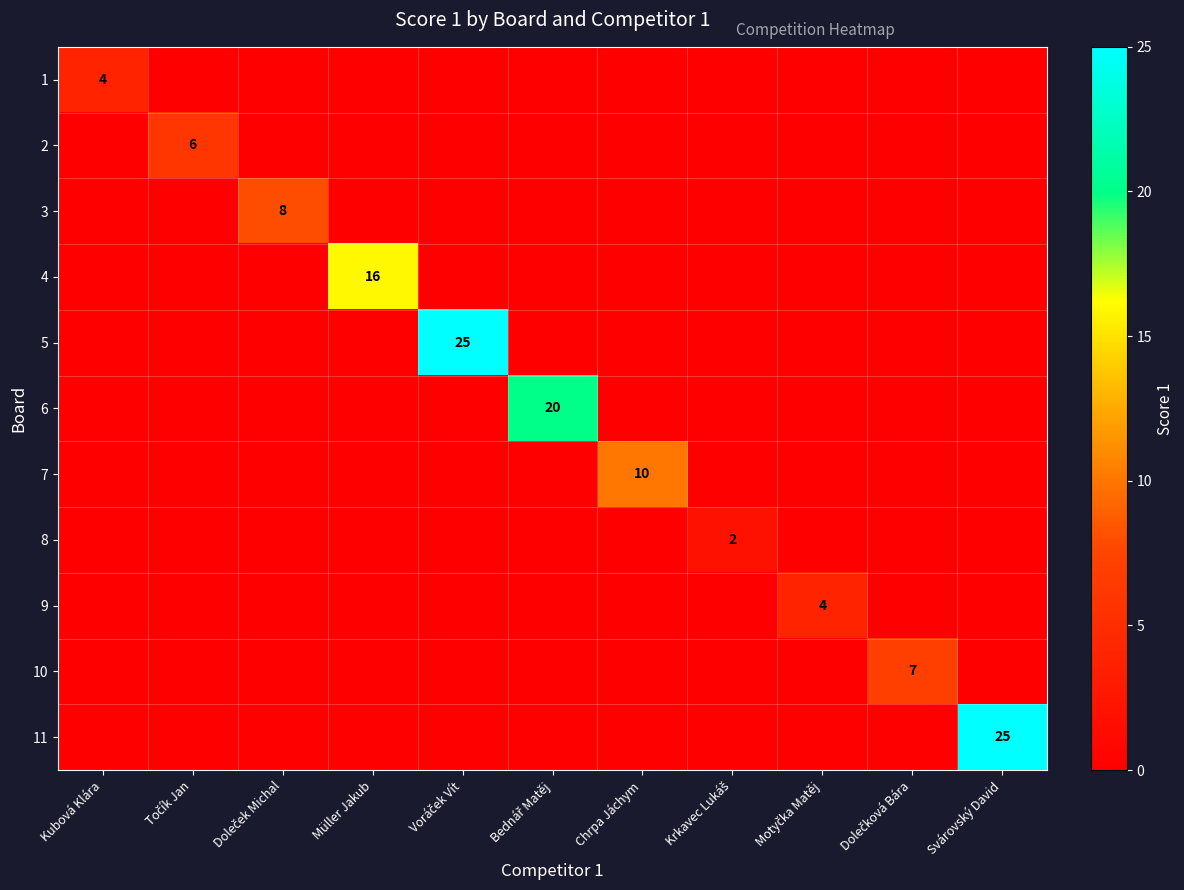

The 3 series shows 0 at Svárovský David. True or false?

True